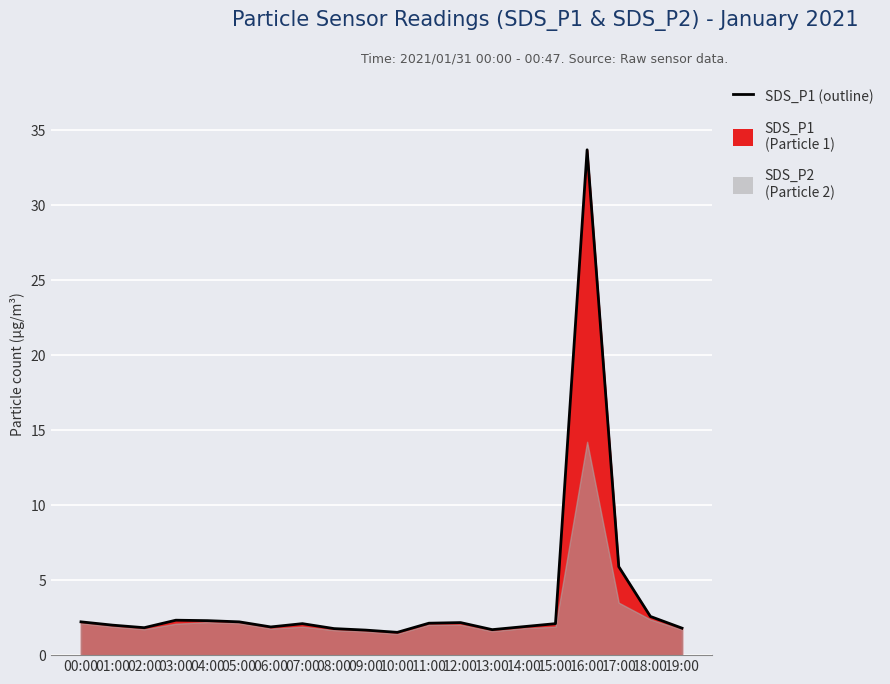

Is it true that the value at 02:00 is 1.8?

True